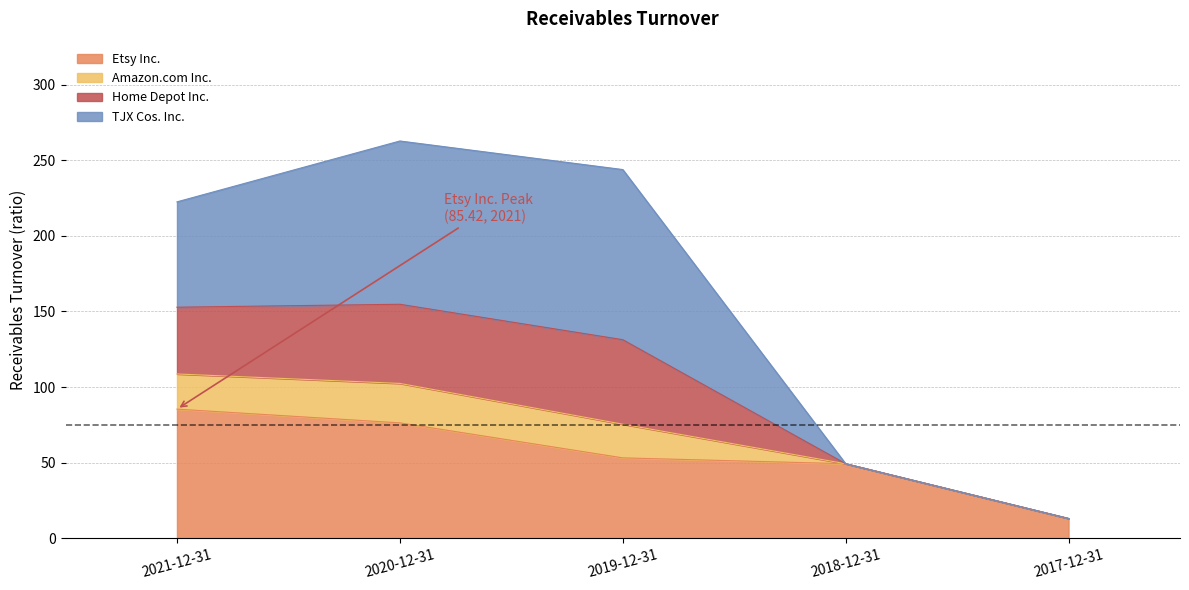

In Amazon.com Inc., how many points are higher than both neighbors (excluding endpoints)?

1